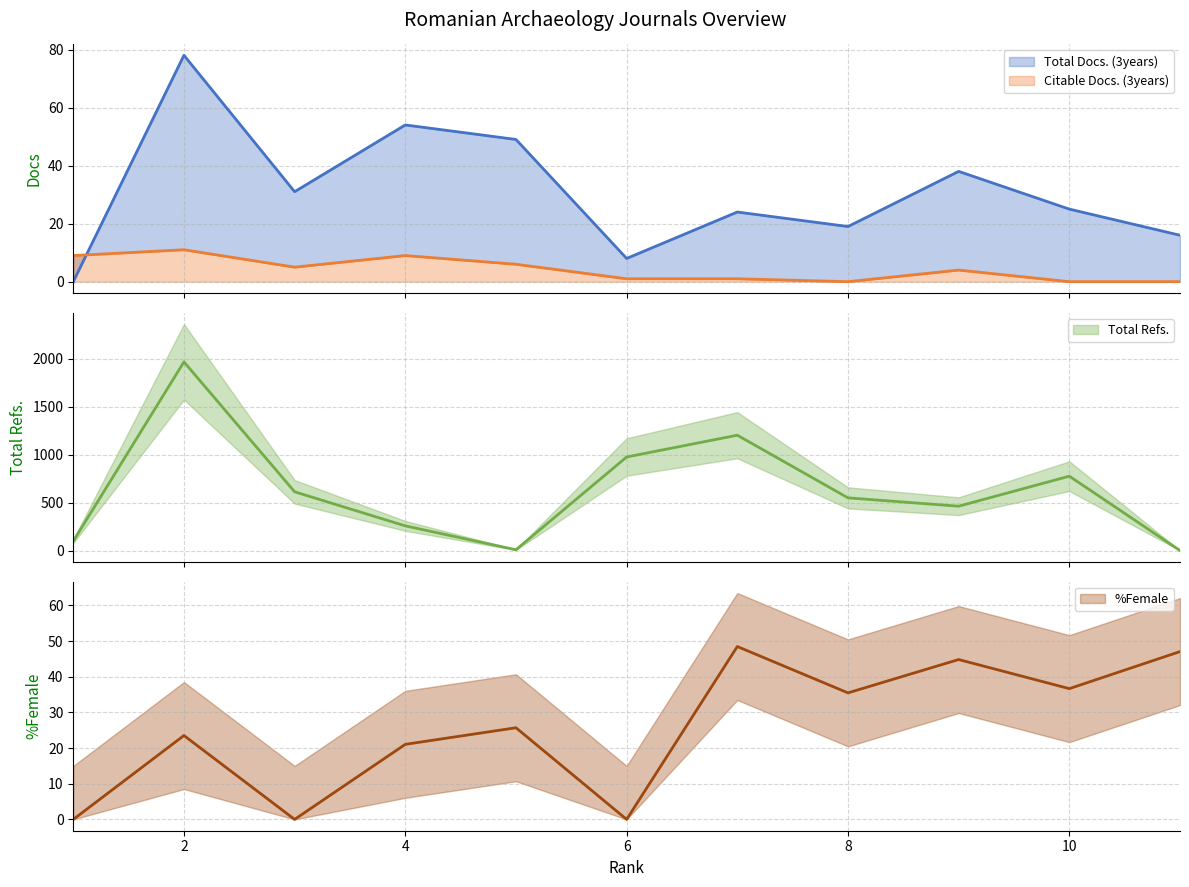

What is the difference between the maximum and minimum values in the %Female series?

48.5